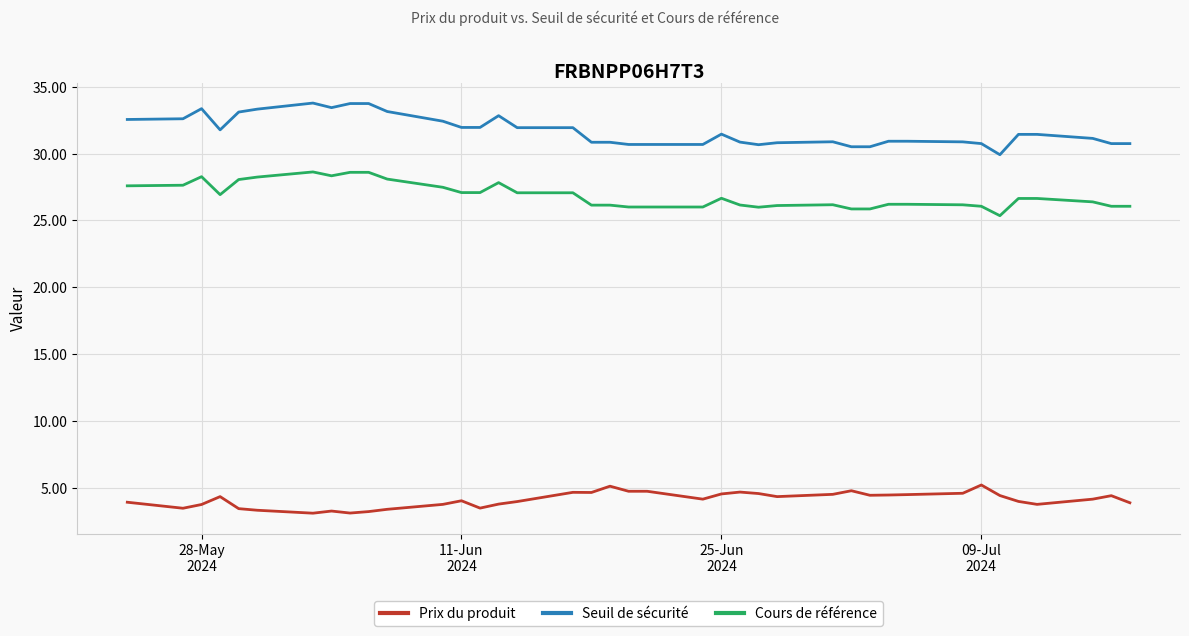

What is the difference between the maximum and minimum values in the Cours de référence series?

3.3